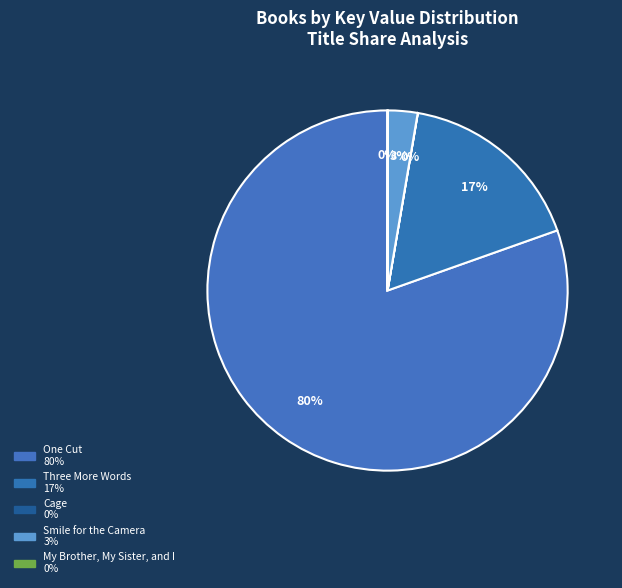

Which slice is the largest?

One Cut